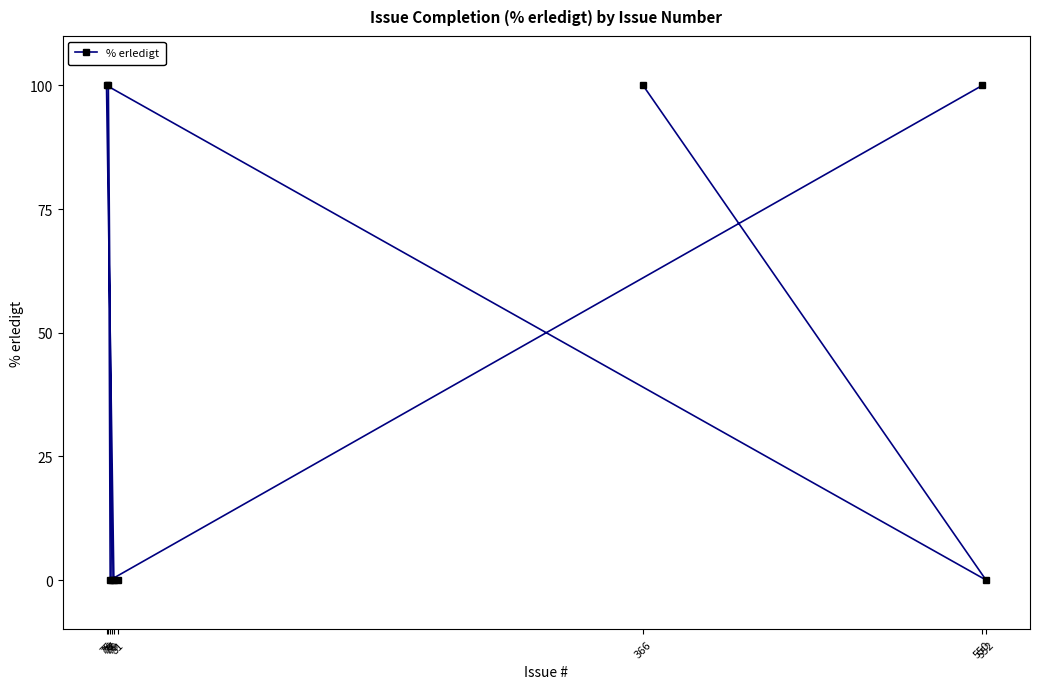

What is the difference between the maximum and minimum values?

100